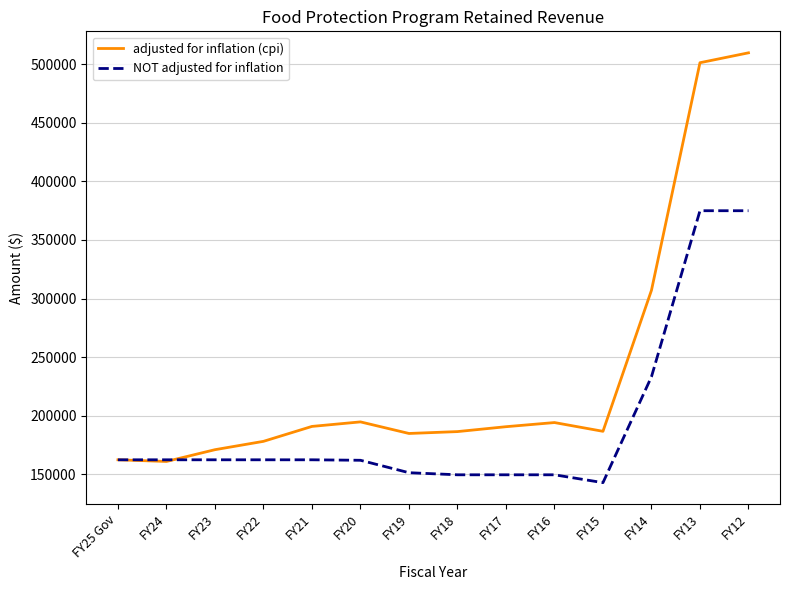

What is the highest value of the adjusted for inflation (cpi) series?

509881